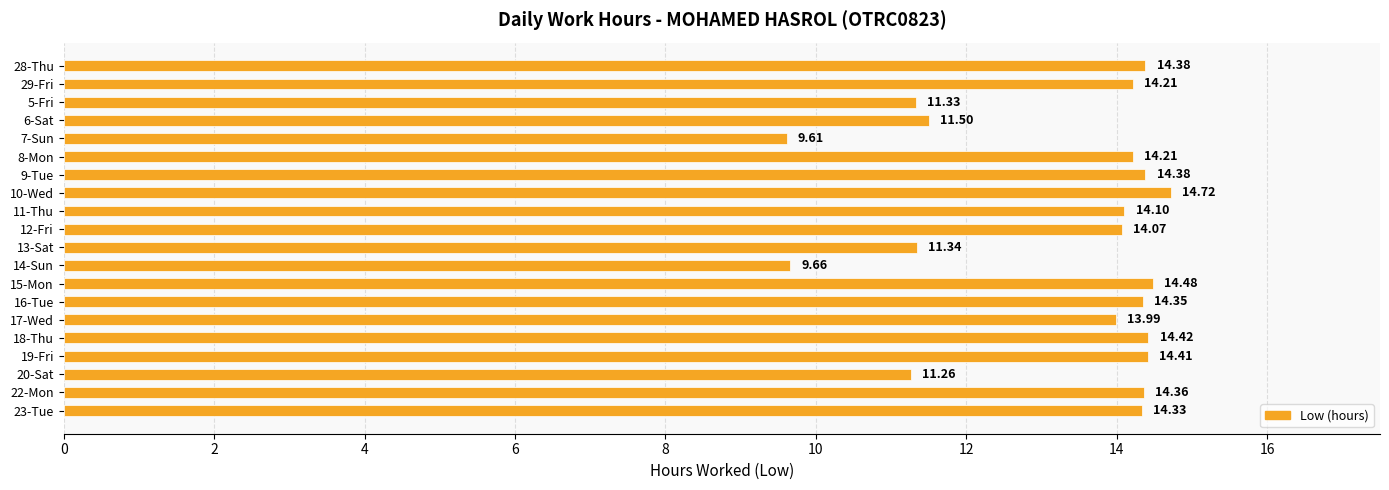

What is the change in value from 29-Fri to 9-Tue?

+0.2